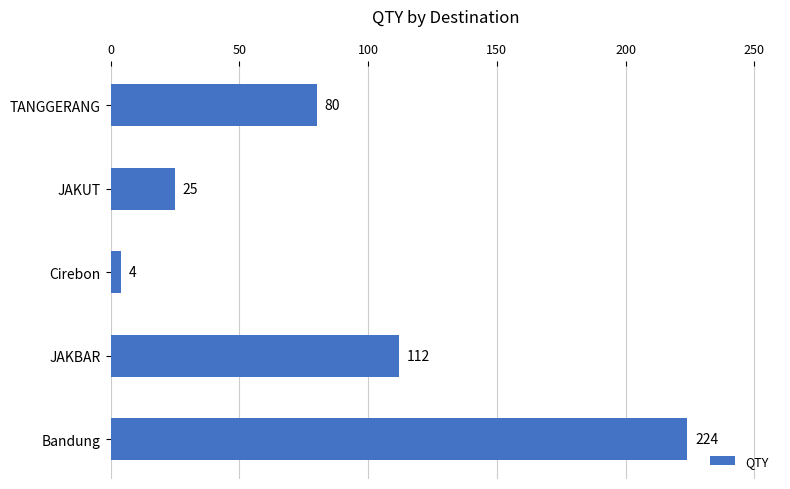

Which label corresponds to the smallest value in the chart?

Cirebon